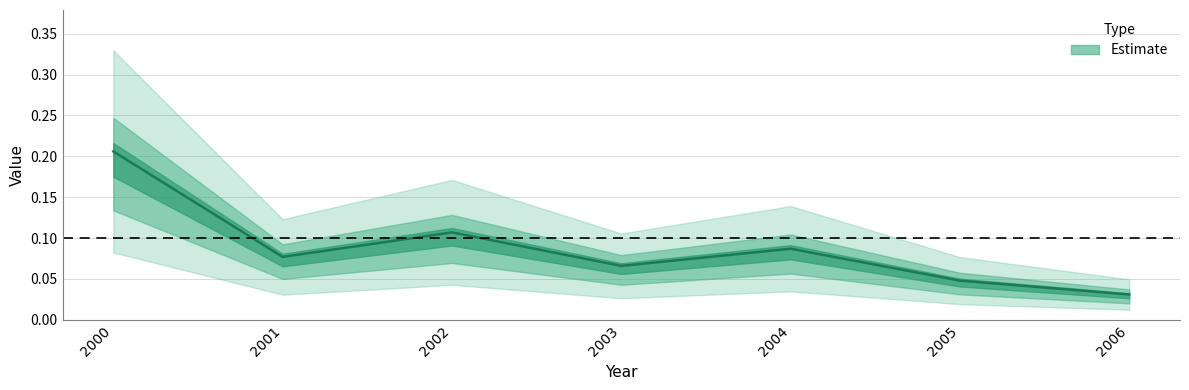

Does the chart have visible grid lines?

Yes